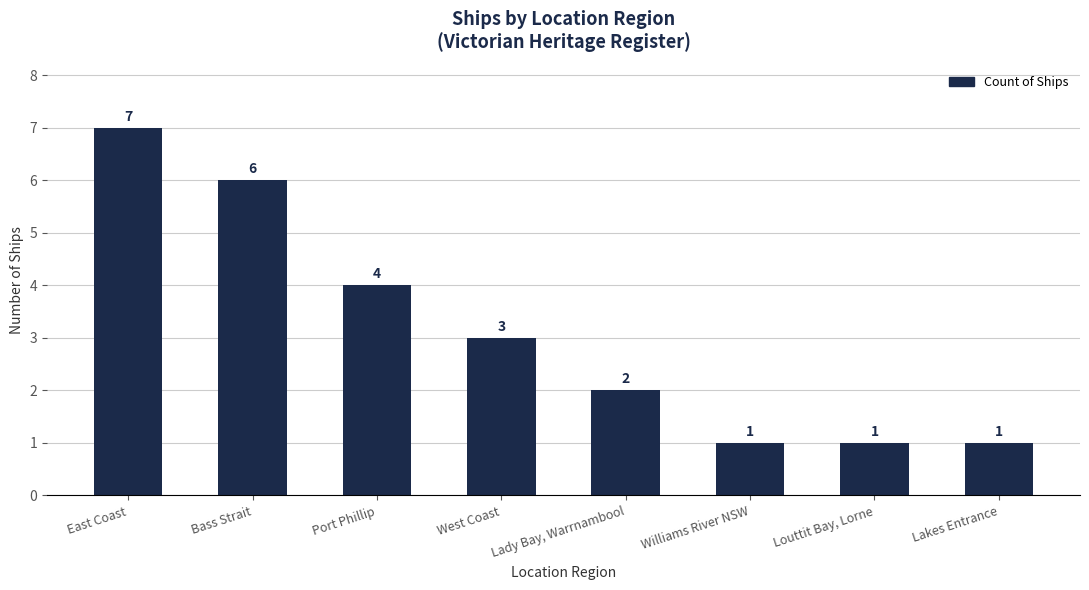

Which category has the highest value across all series?

East Coast